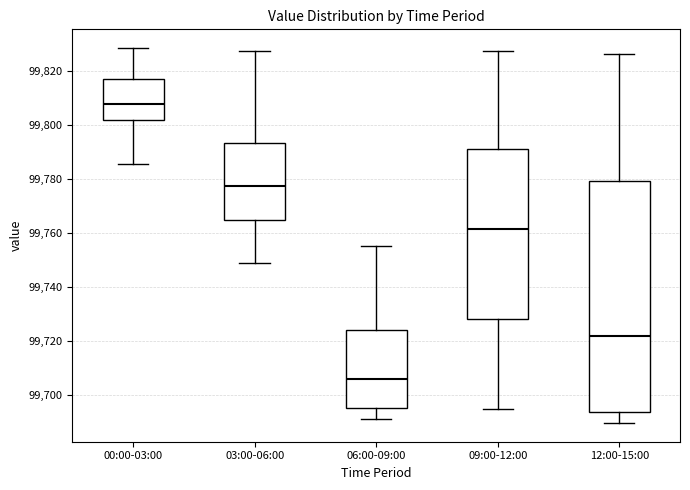

Where is the upper edge of the box for 09:00-12:00 on the y-axis? The values are not printed on the chart, so give them approximately, as read against the axis.

99792